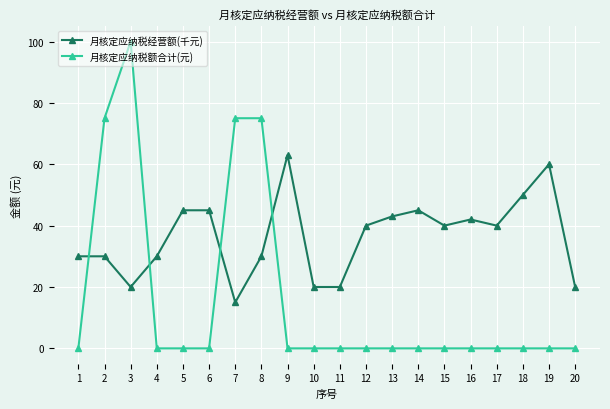

Count the number of categories in the chart.

20